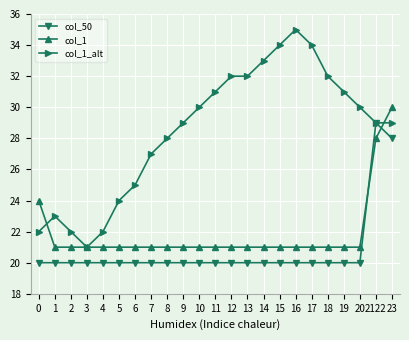

At 0, list the series in order from largest to smallest.

col_1, col_1_alt, col_50